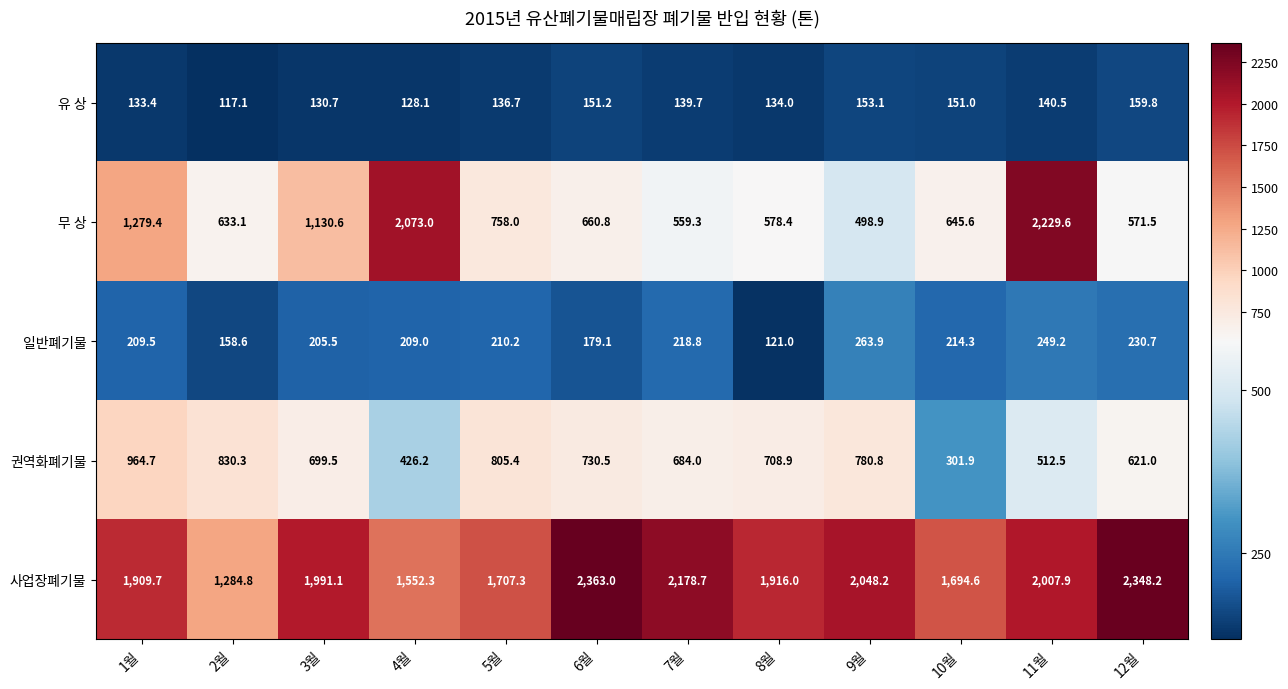

At which label does 일반폐기물 first exceed 210?

5월